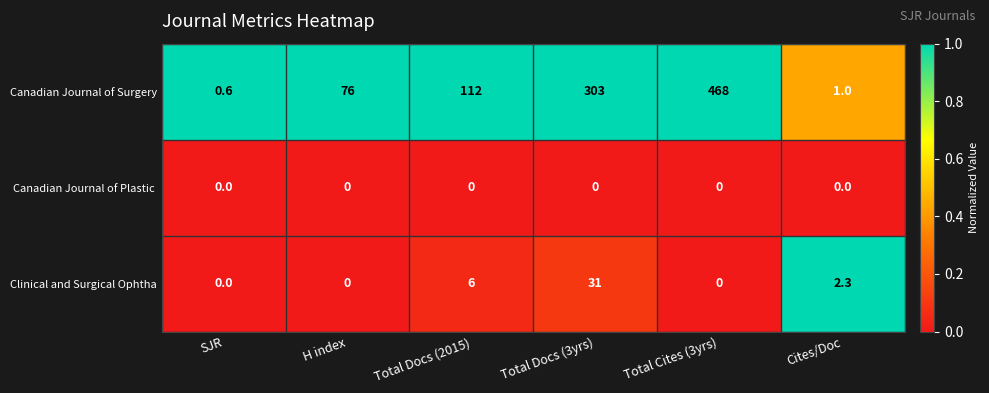

What is the average value of the Canadian Journal of Surgery series?

160.1